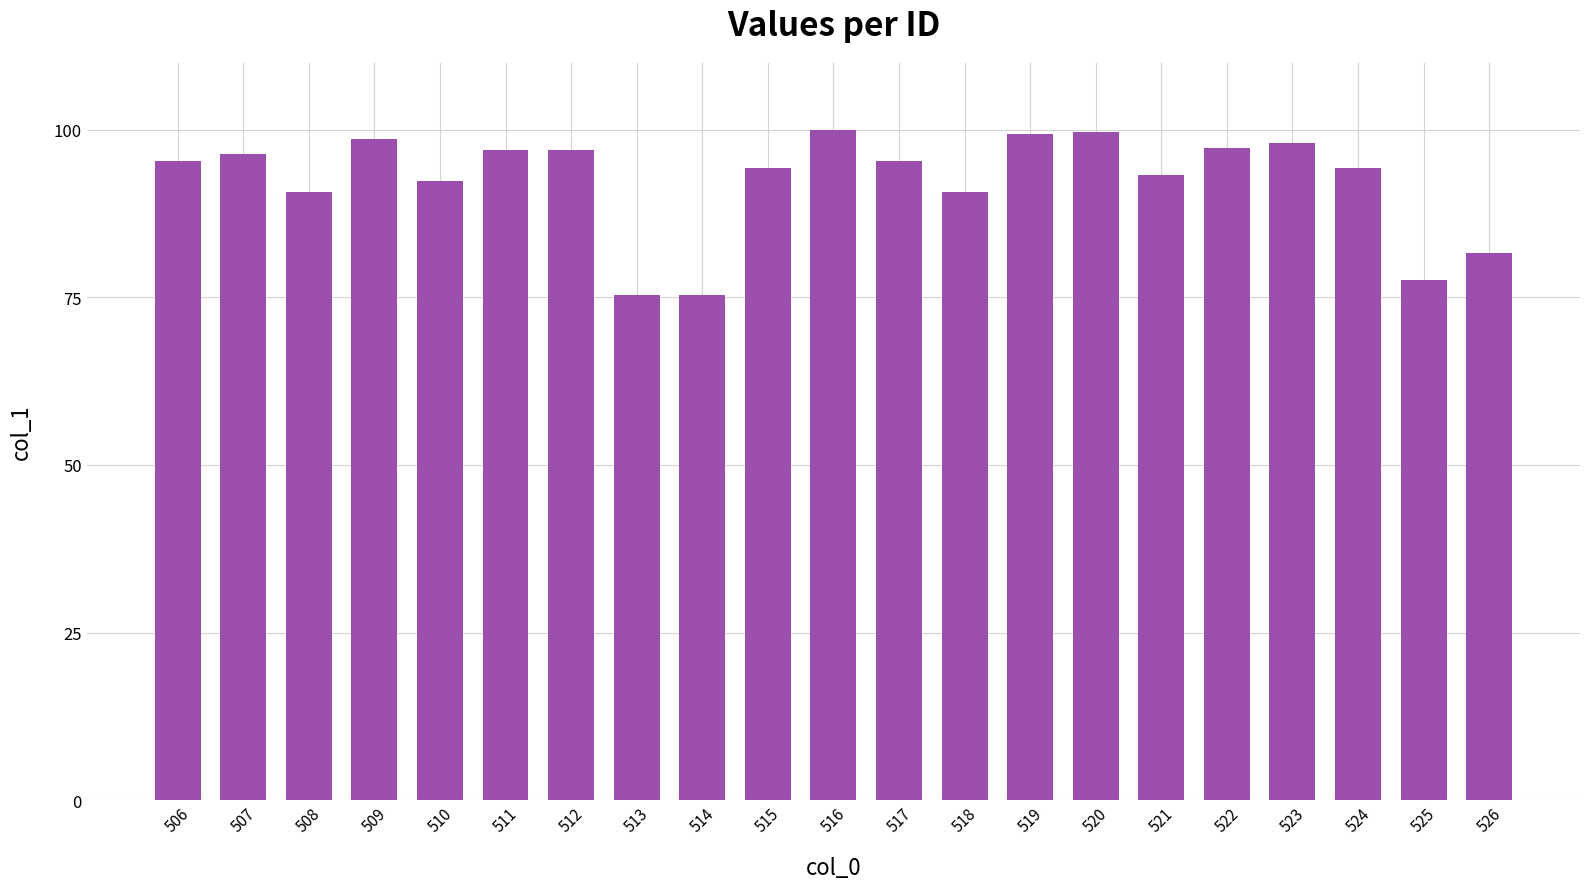

What is the maximum value shown in the chart?

100.0